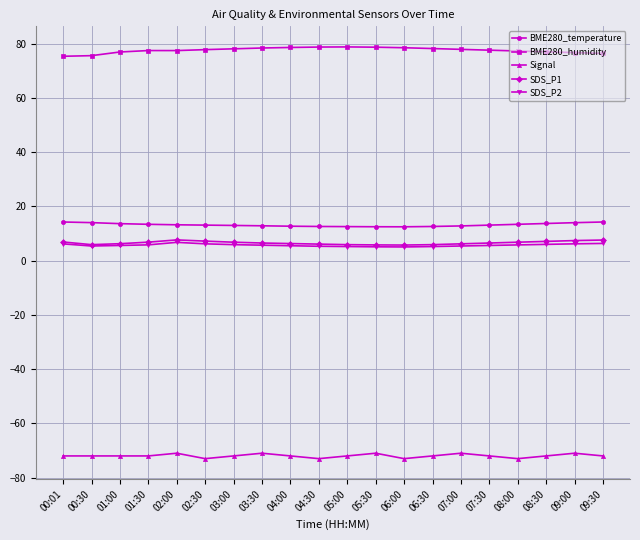

What is the average value of the BME280_humidity series?

77.6